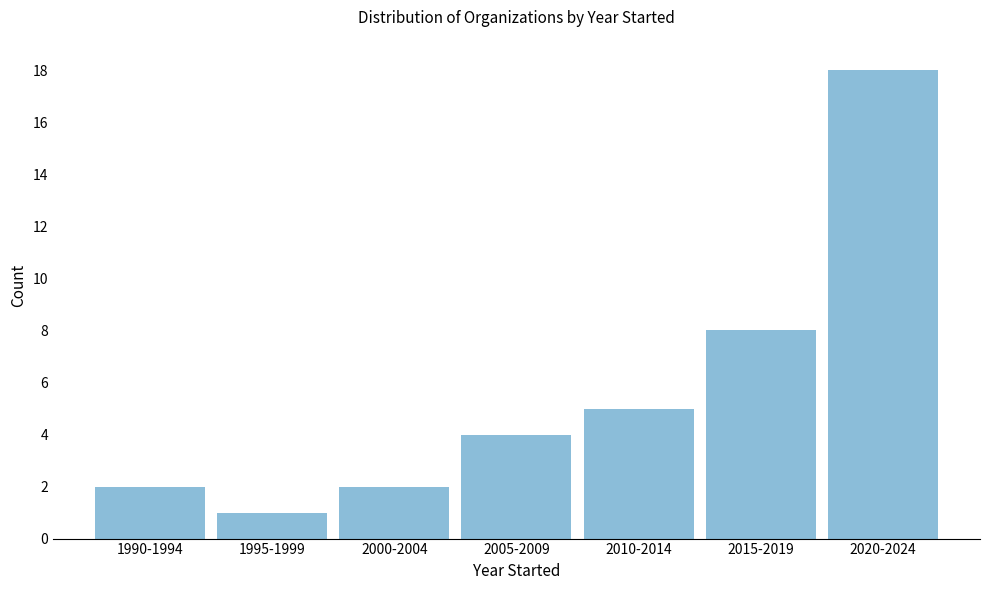

Reading left to right, what are all the values shown in this chart?

2	1	2	4	5	8	18